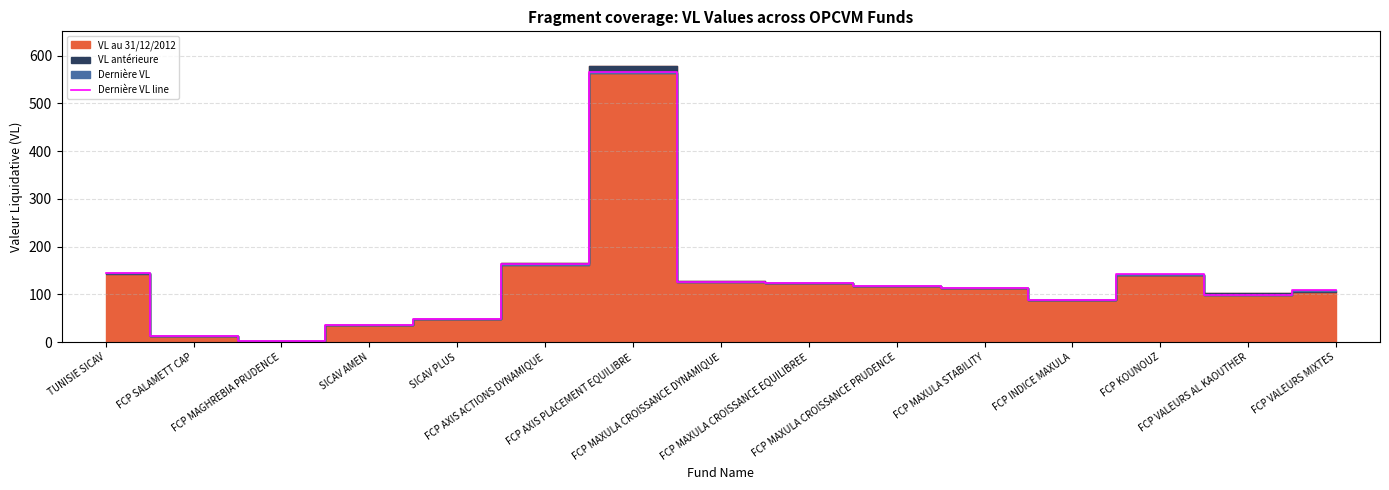

Where is the data nearest to the value 283?

FCP AXIS ACTIONS DYNAMIQUE